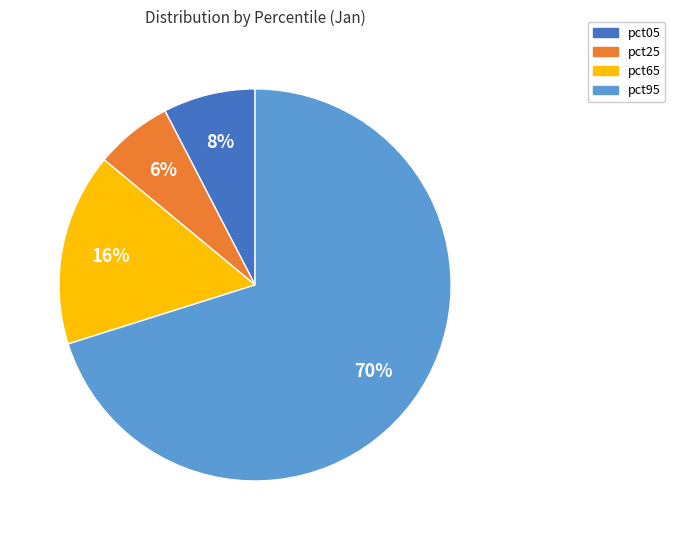

To the nearest percent, what is the combined percentage of pct95 and pct05?

78%